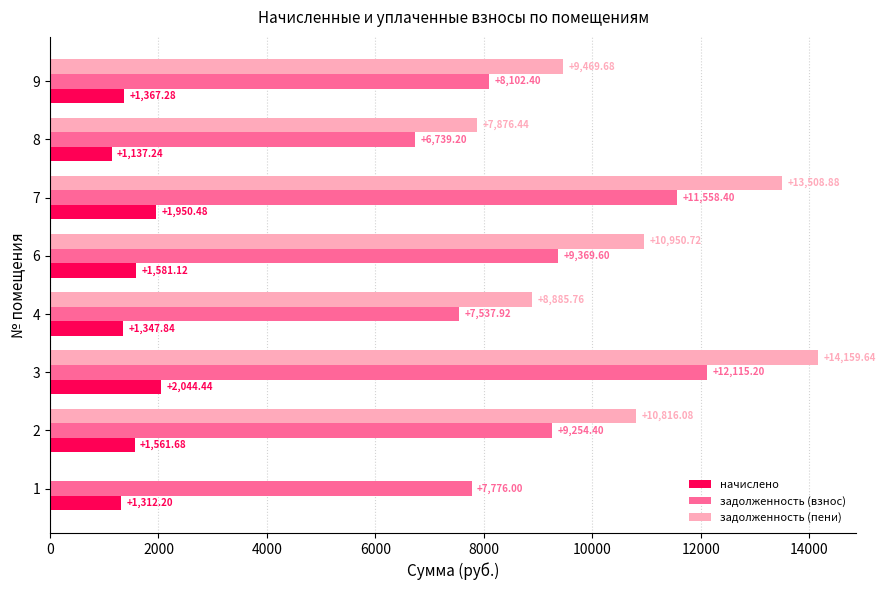

Which series changed the most between 2 and 3?

задолженность (пени)